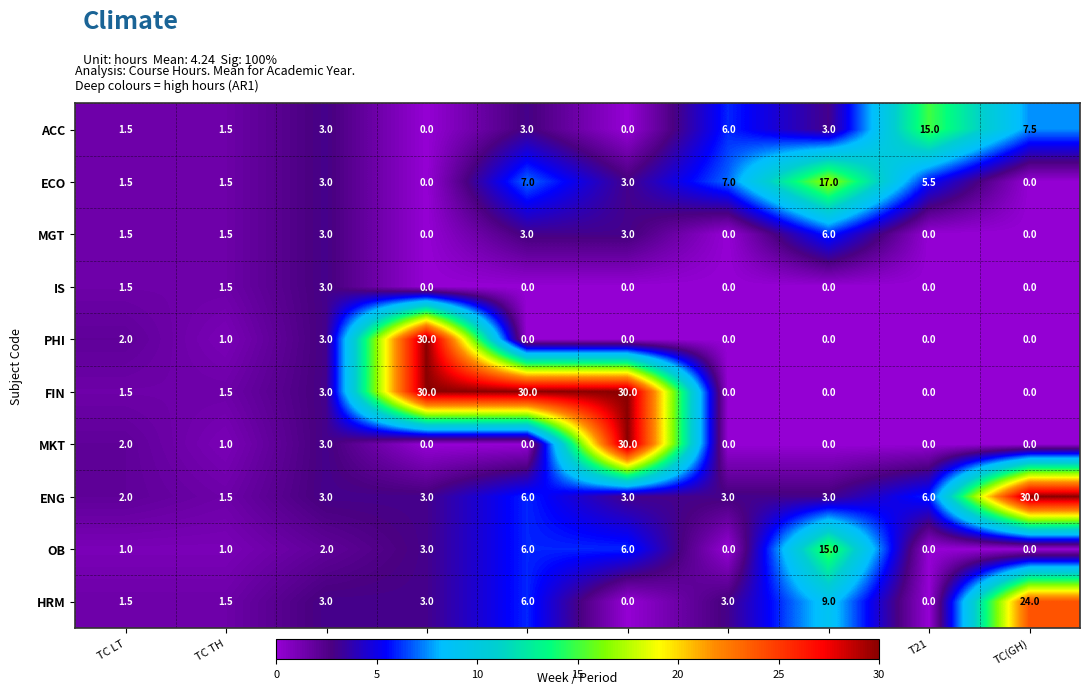

At which label is FIN closest to 15?

TC